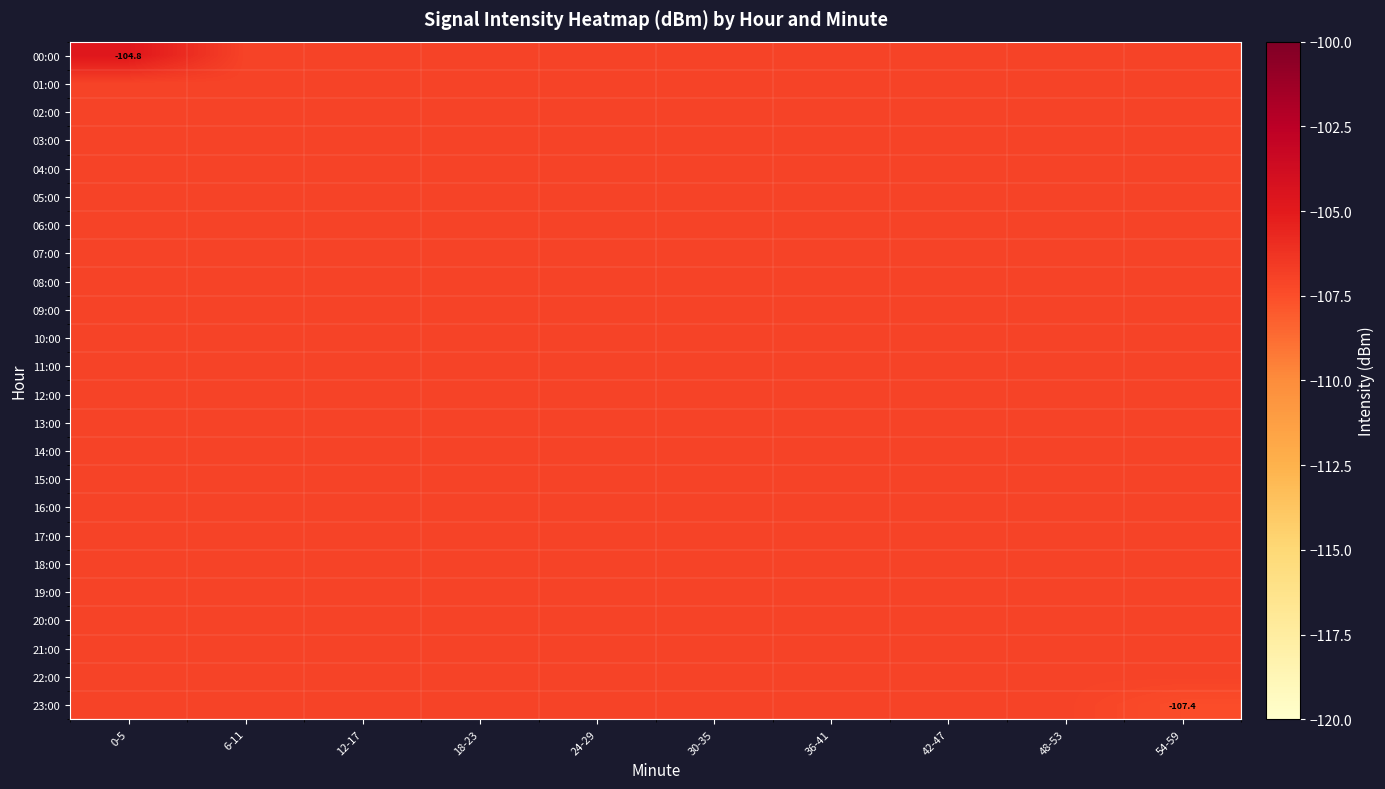

What is the minimum value shown in the chart?

-107.4